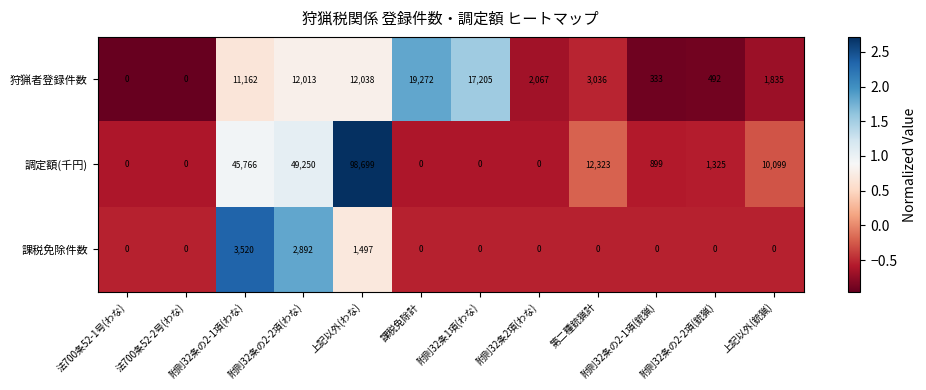

The 狩猟者登録件数 series shows 1835 at 上記以外(銃猟). True or false?

True